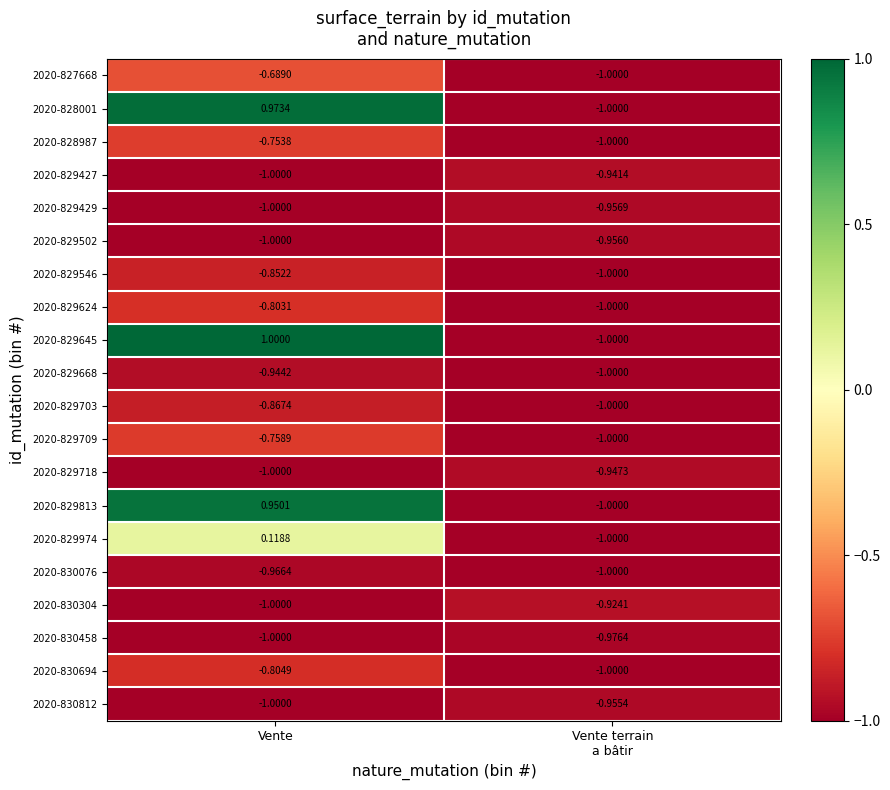

How many data points does each series have?

2